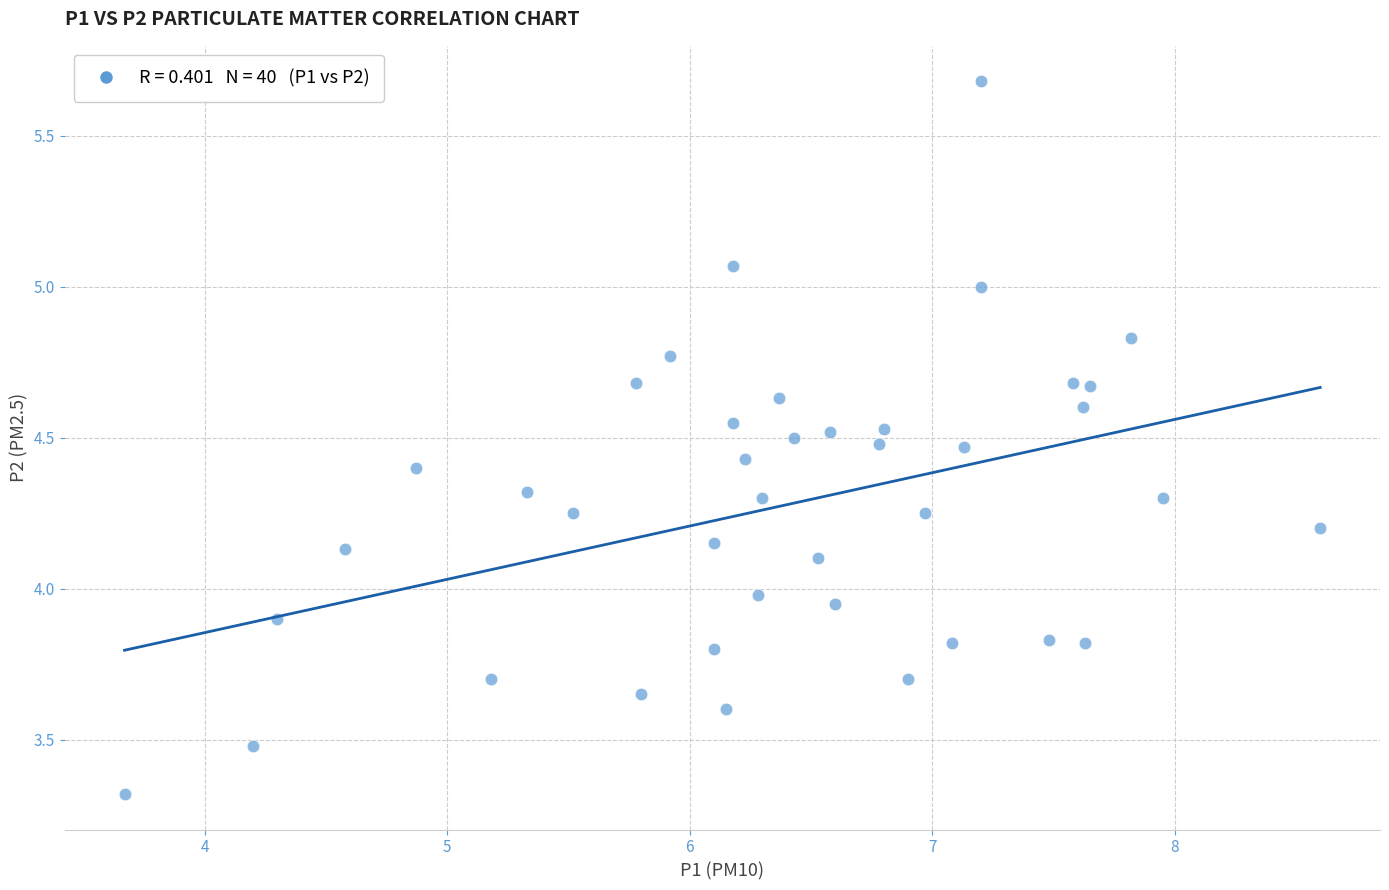

What is the range of Y values (max minus min)?

2.4